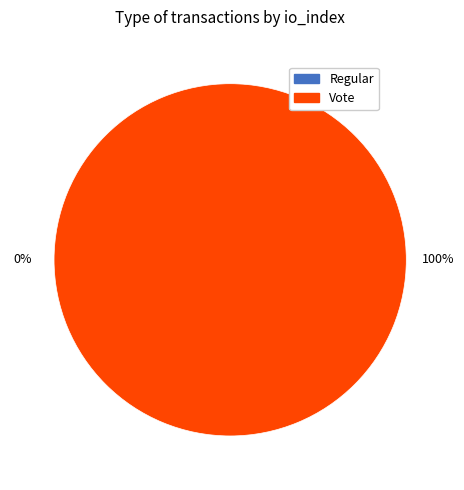

What percentage is NOT represented by Regular?

100.0%